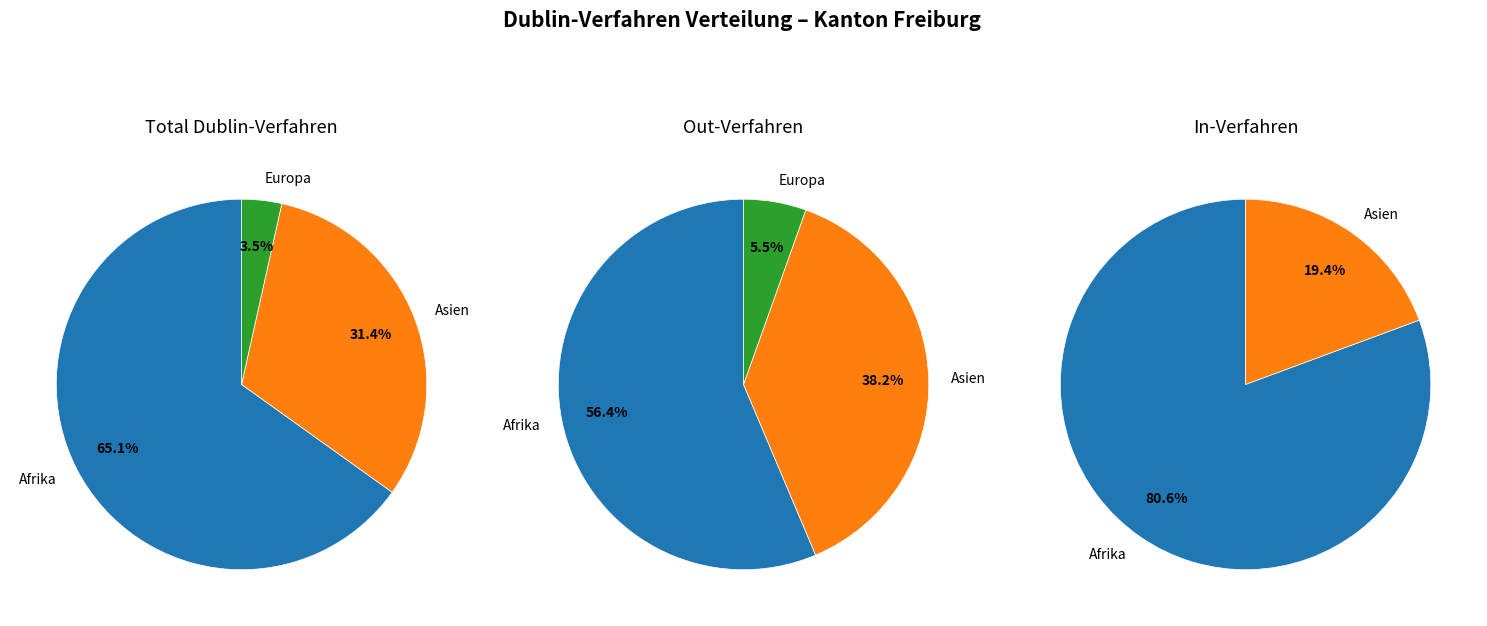

What is the largest slice in the pie chart?

Afrika